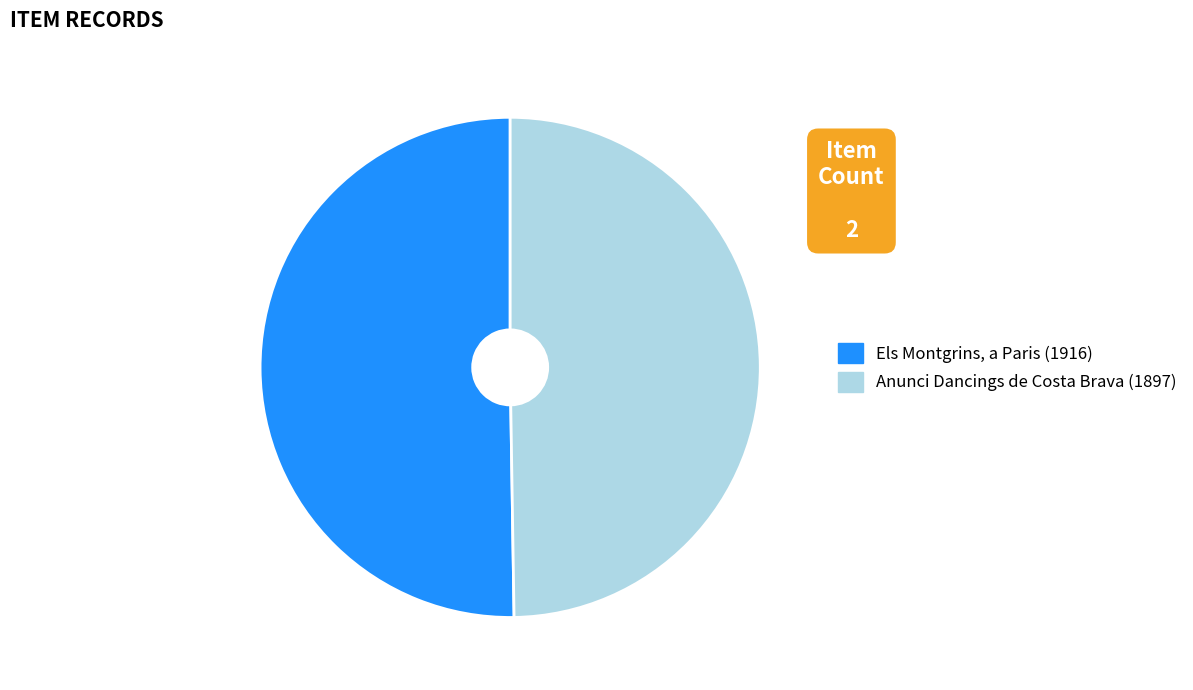

Do Anunci Dancings de Costa Brava (1897) and Els Montgrins, a Paris (1916) together represent more than half of the pie?

Yes